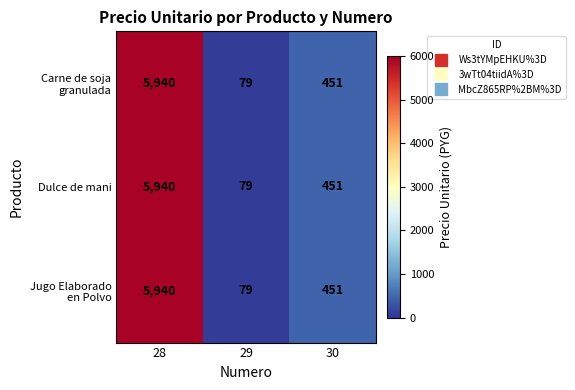

Count the number of data series in this chart.

3